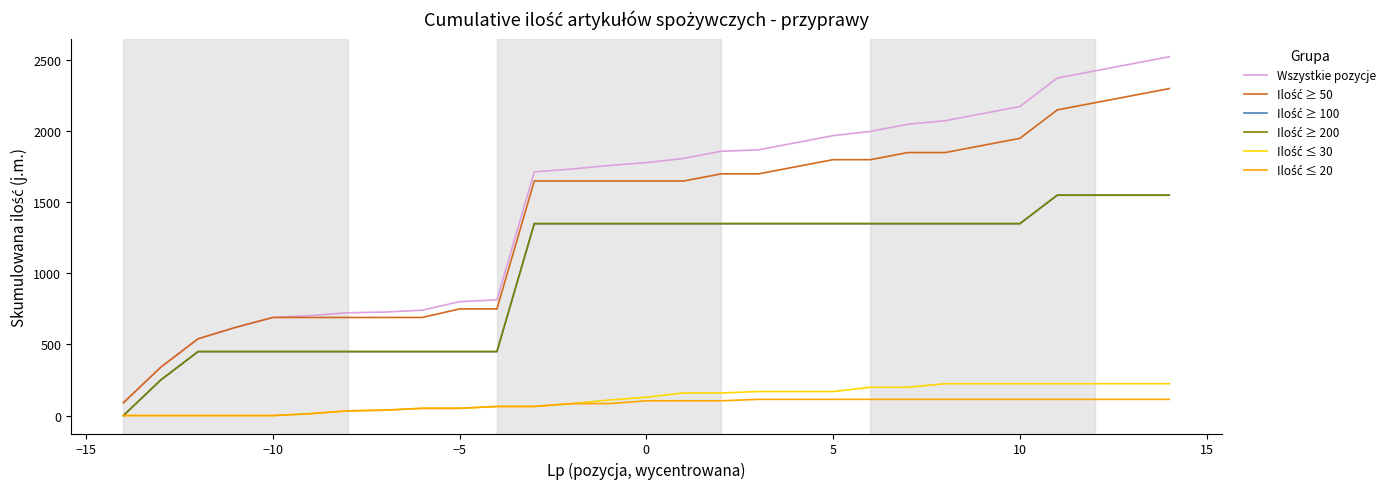

What is the difference between the maximum and minimum values in the Ilość ≥ 200 series?

1550